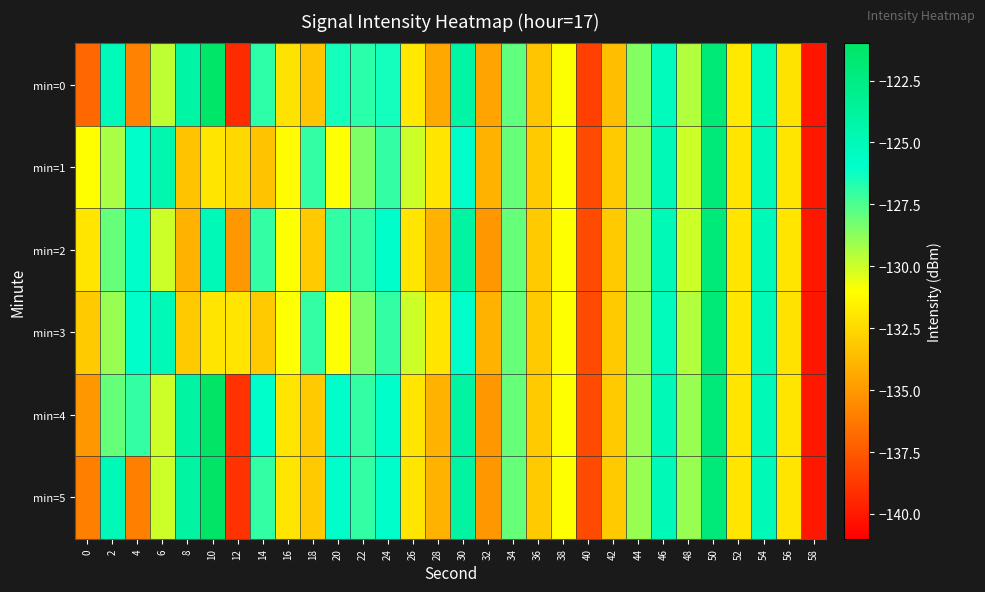

Which category has the highest value across all series?

10